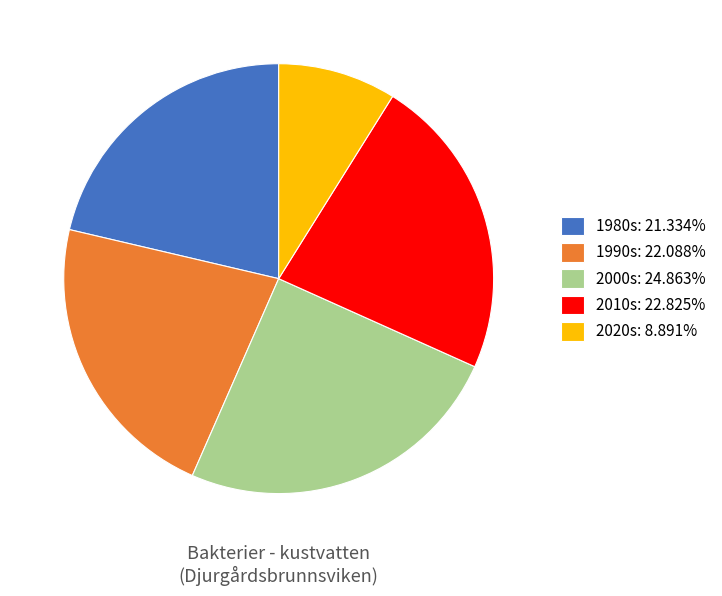

How many segments does this pie chart have?

5